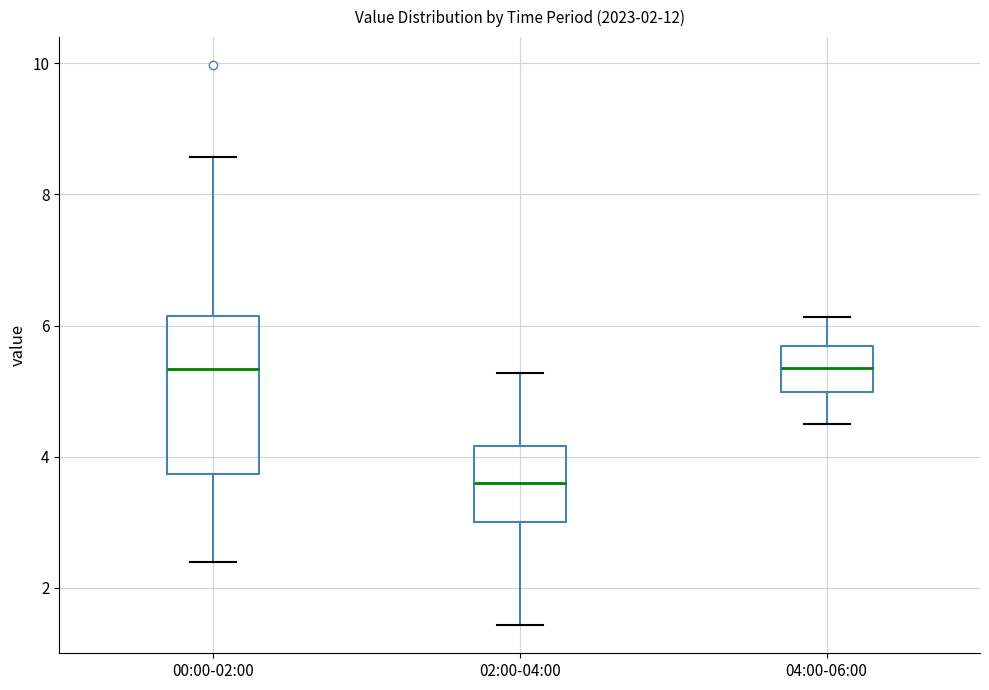

Comparing the boxes themselves (not the whiskers), which one is the tallest?

00:00-02:00